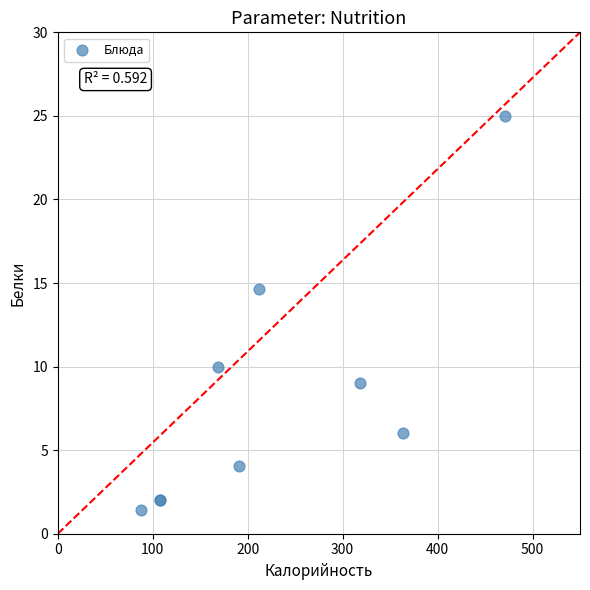

What Y value in the scatter plot is closest to 13?

14.7